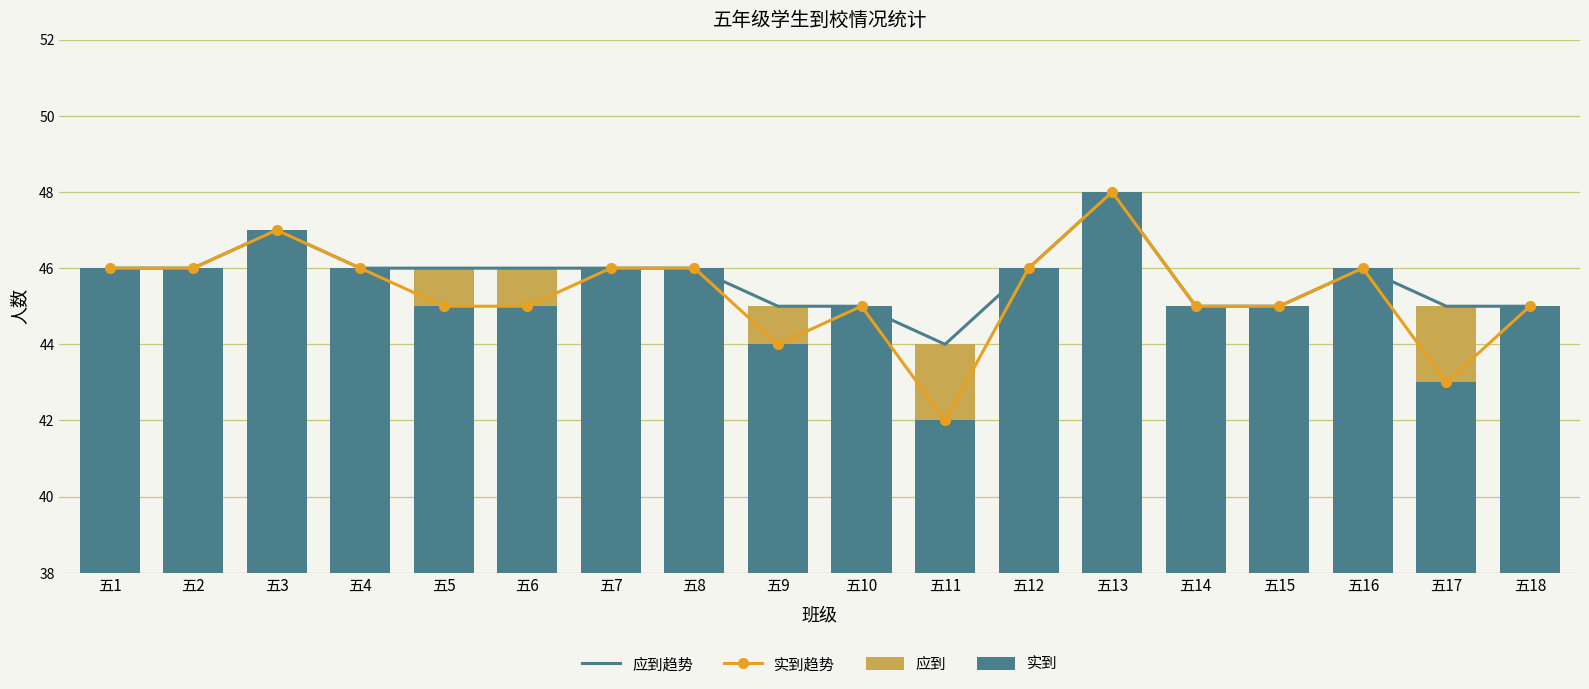

True or false: 应到趋势 has a value of 22 at 五10.

False